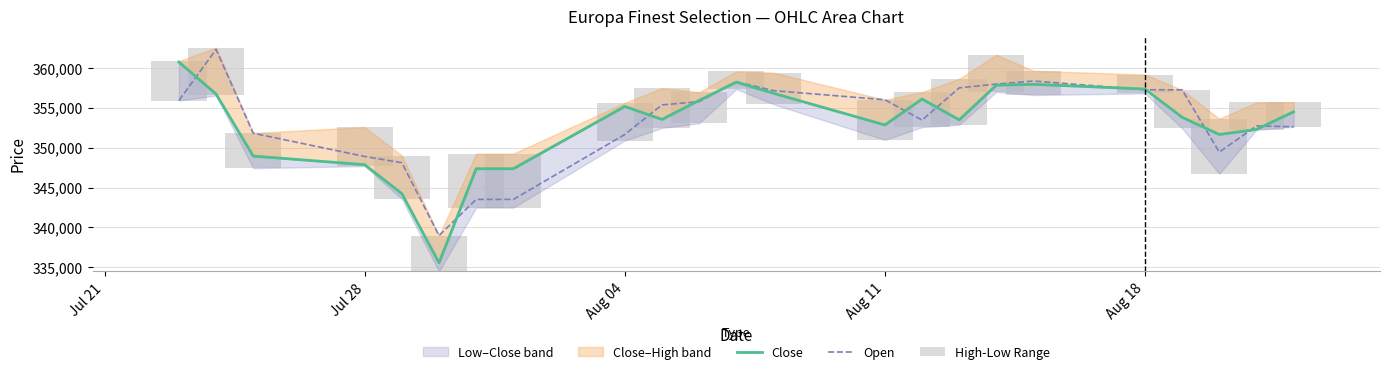

Which series has the largest range (max minus min)?

Close